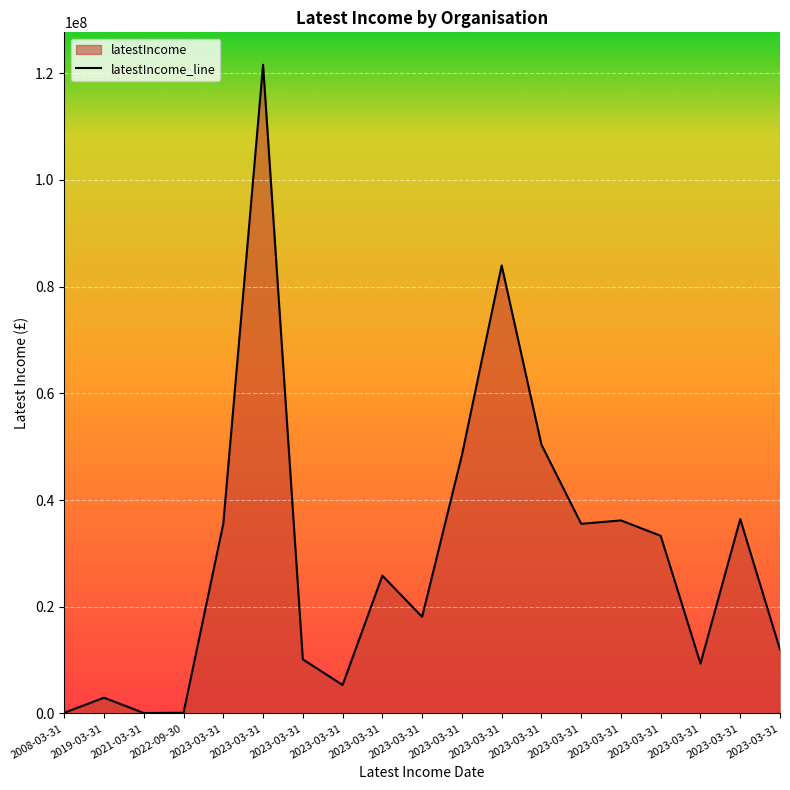

The value at 2023-03-31 is 36427000. True or false?

True